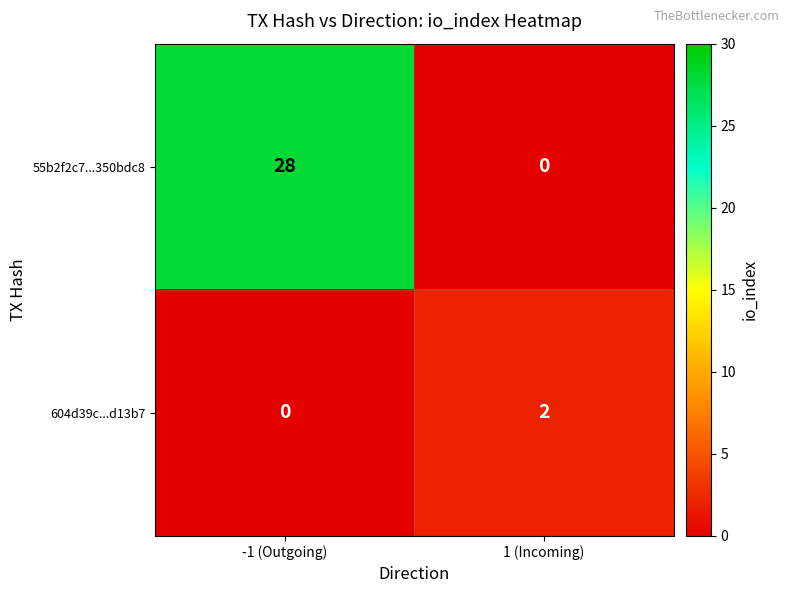

Which series has the largest total across all categories?

55b2f2c7...350bdc8